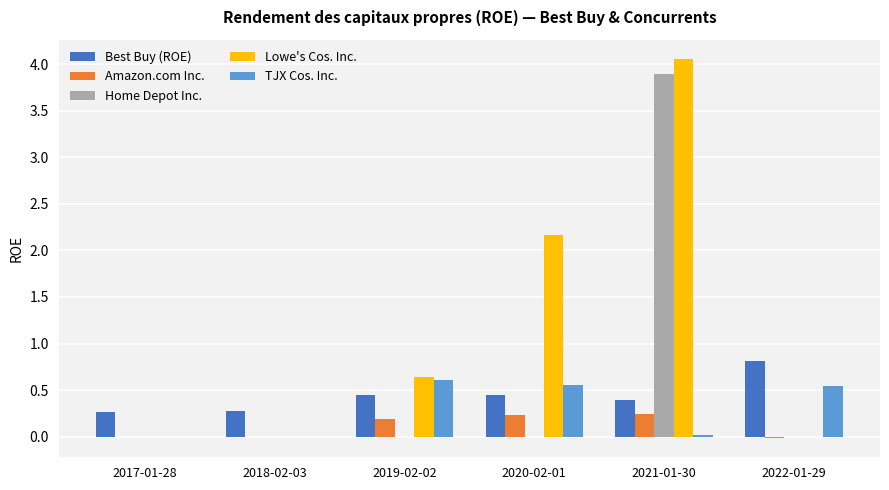

What is the greatest value displayed?

4.1